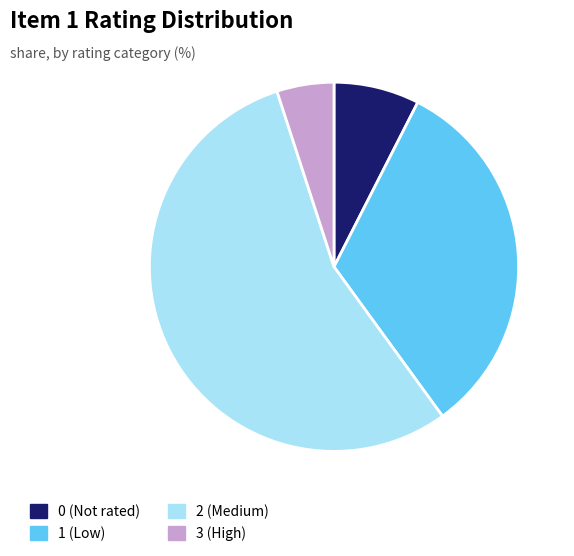

Is there any slice that represents more than half of the pie?

Yes